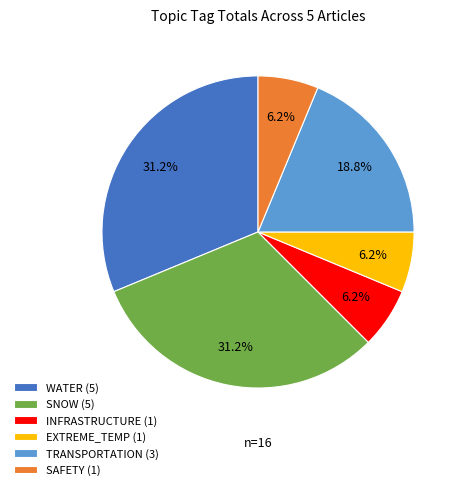

Between TRANSPORTATION (3) and EXTREME_TEMP (1), which is larger?

TRANSPORTATION (3)